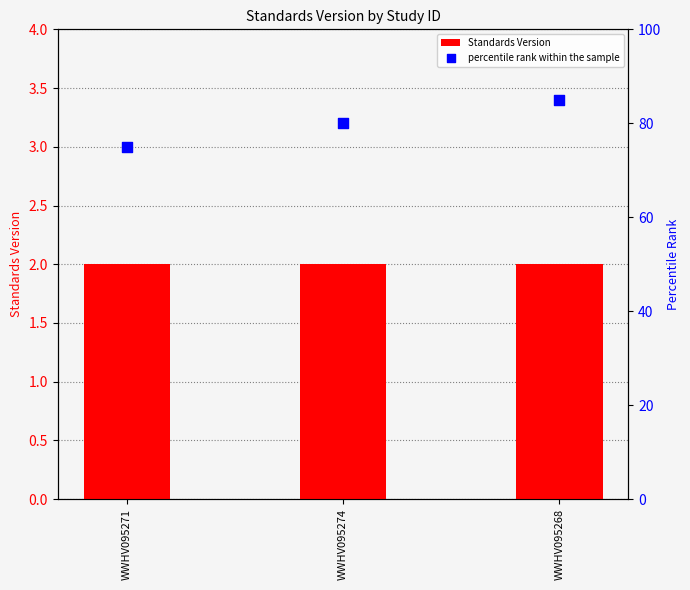

Which series has the widest spread of Y values?

percentile rank within the sample